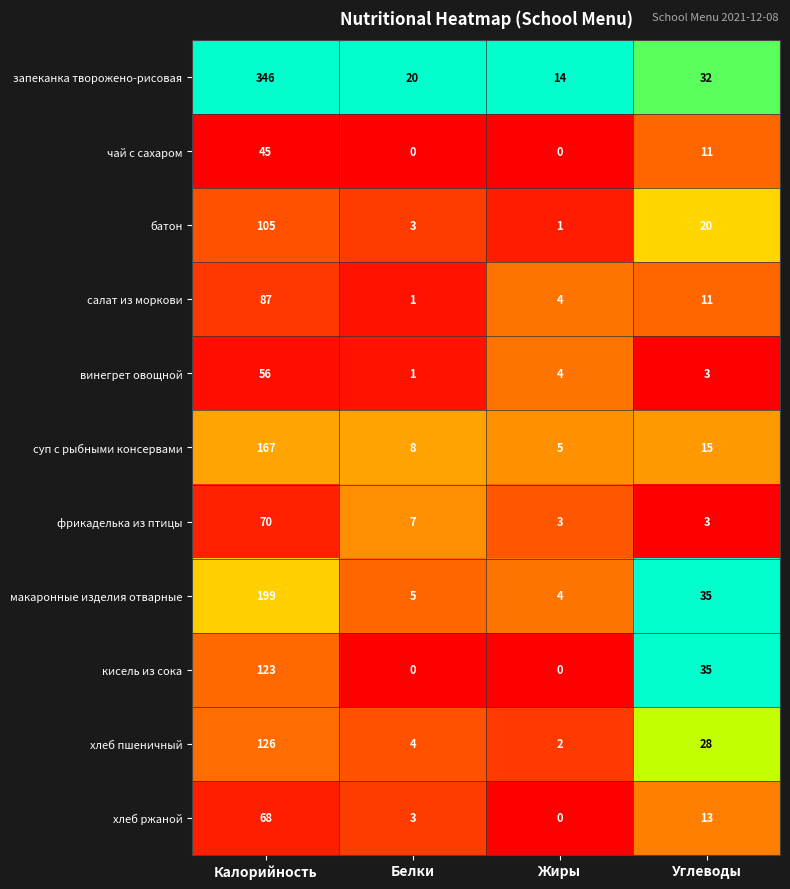

What is the difference between the салат из моркови values at Калорийность and Углеводы?

76